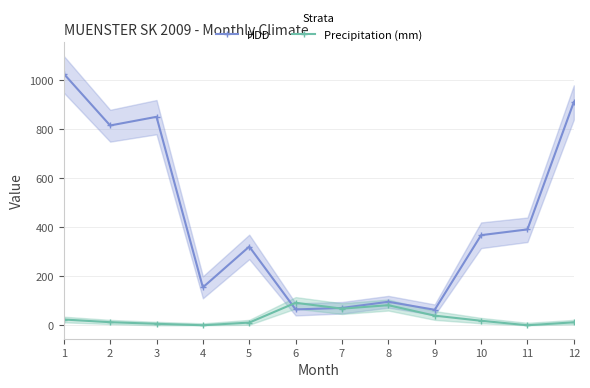

Rank the series at 10 from lowest to highest value.

Precipitation (mm), HDD